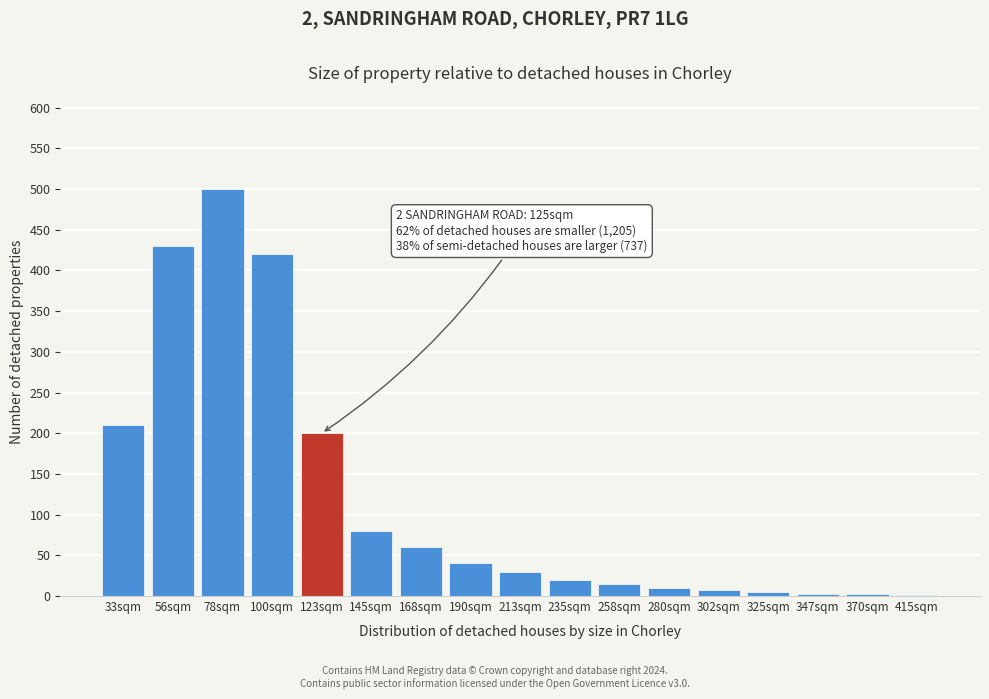

The chart shows a value of 102 at 168sqm. True or false?

False